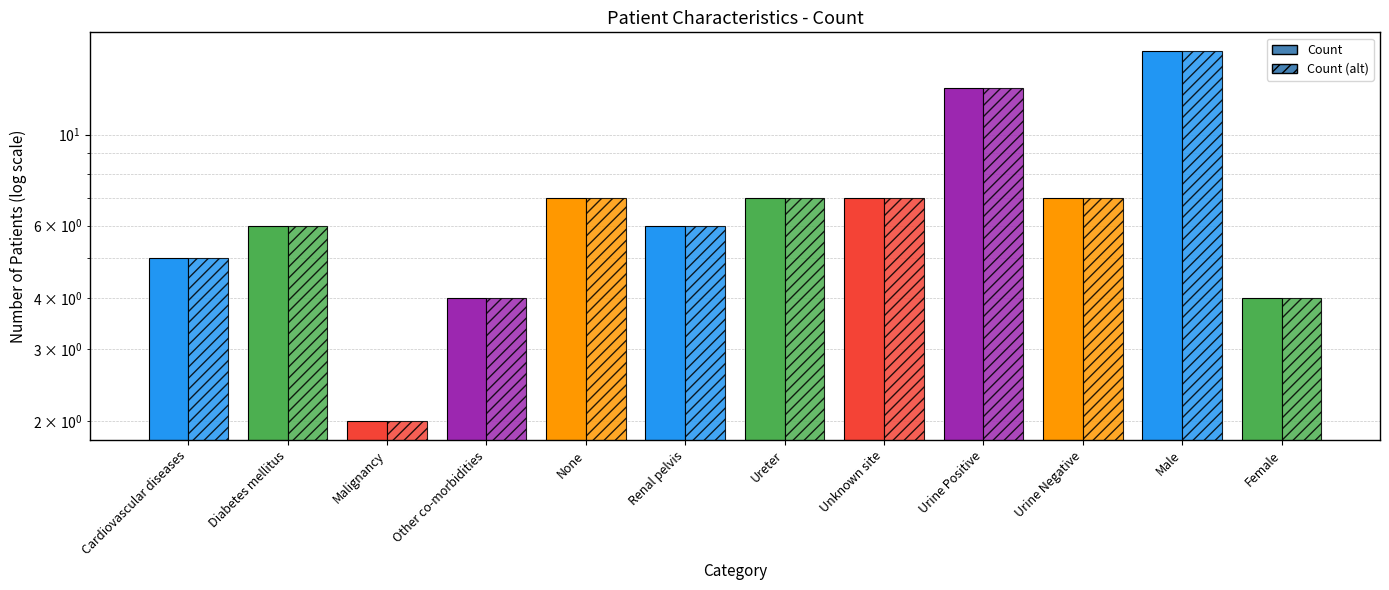

Reading left to right, what are all the values shown in this chart?

Count: 5	6	2	4	7	6	7	7	13	7	16	4
Count (alt): 5	6	2	4	7	6	7	7	13	7	16	4